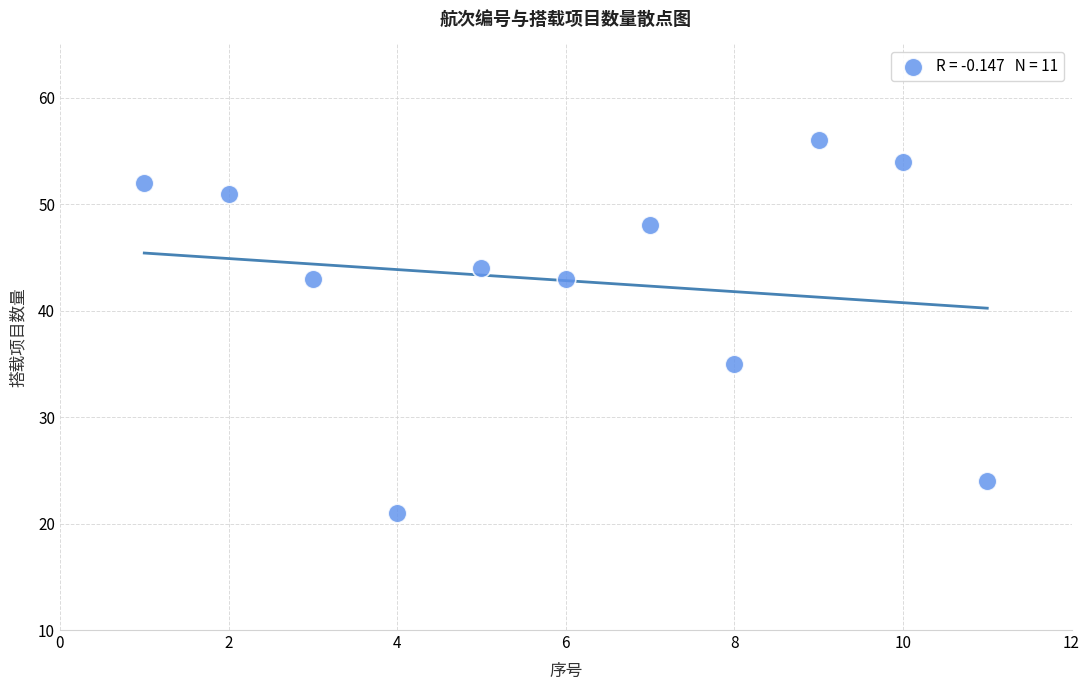

What is the average Y value?

43